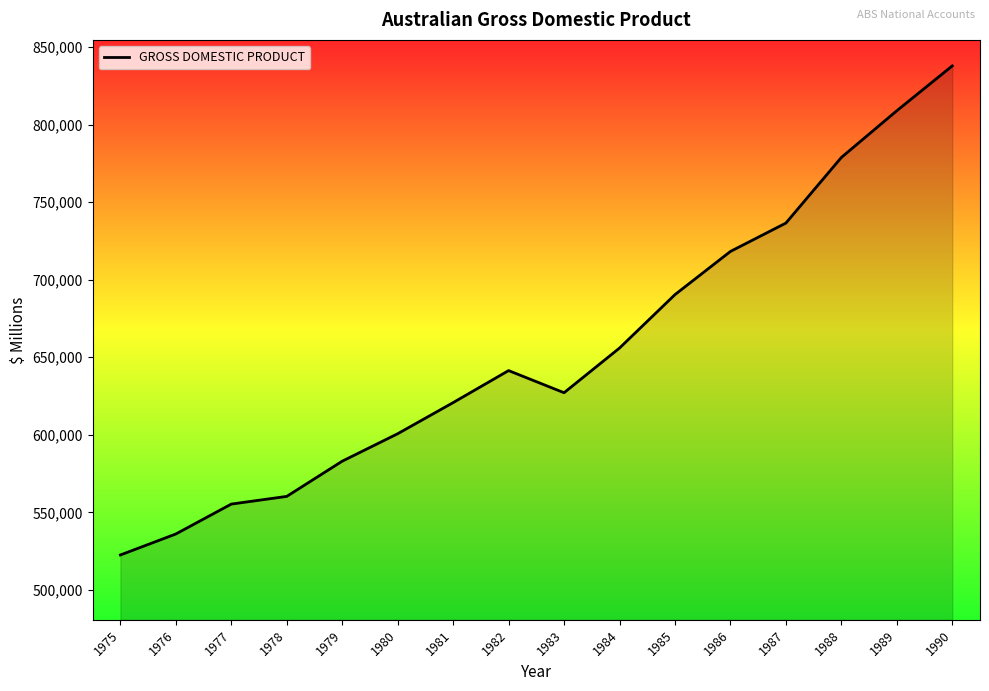

What is the average value?

654636